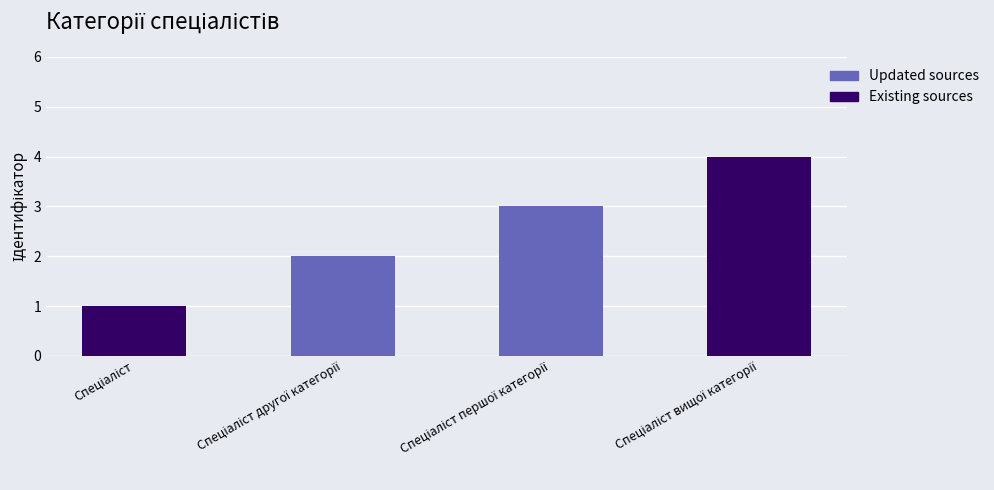

Count the values in the range 2 to 4.

3